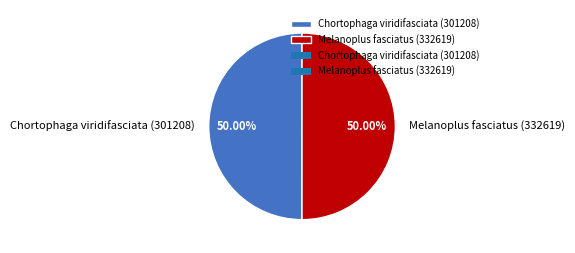

Approximately how many times larger is the value at Chortophaga viridifasciata (301208) compared to Melanoplus fasciatus (332619)?

1.0